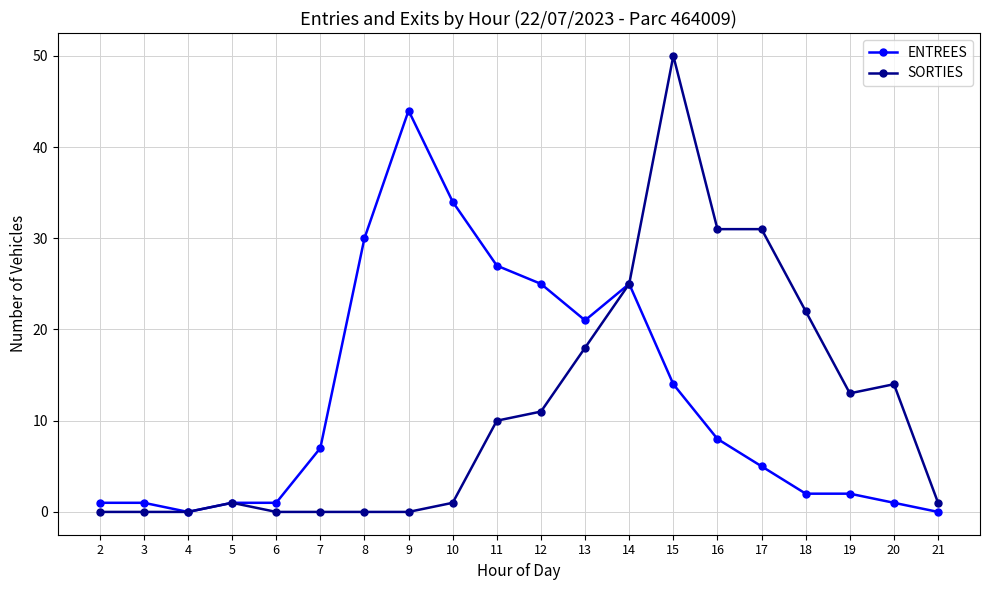

Where is ENTREES nearest to the value 22?

13